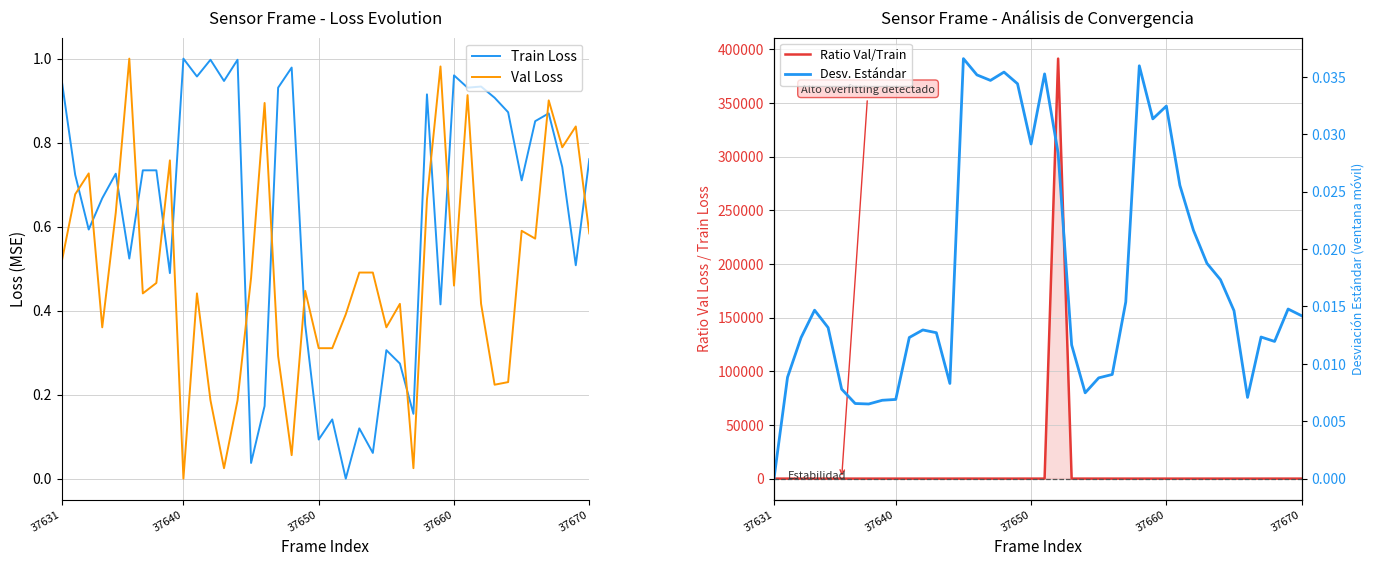

At which label does Val Loss reach its minimum?

37640